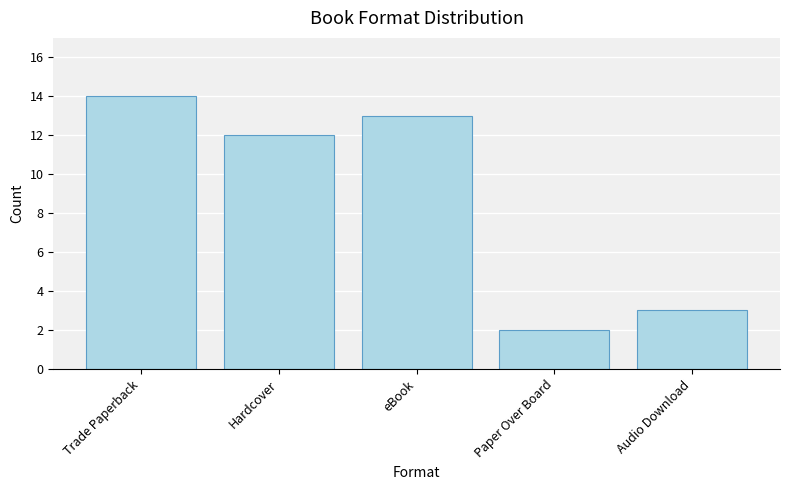

How many bars are there in total?

5